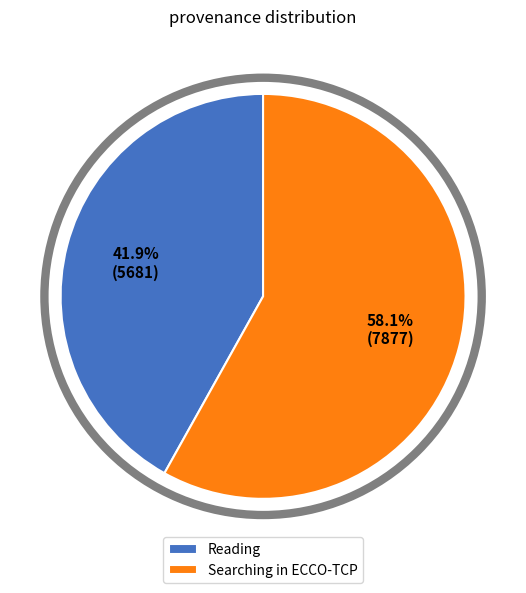

To the nearest percent, what portion does Searching in ECCO-TCP represent?

58%